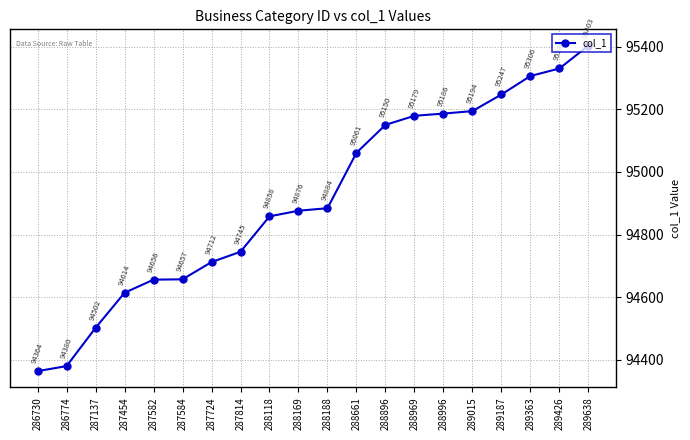

Reading left to right, transcribe all the data shown in this chart.

94364	94380	94502	94614	94656	94657	94712	94745	94858	94876	94884	95061	95150	95179	95186	95194	95247	95306	95330	95403